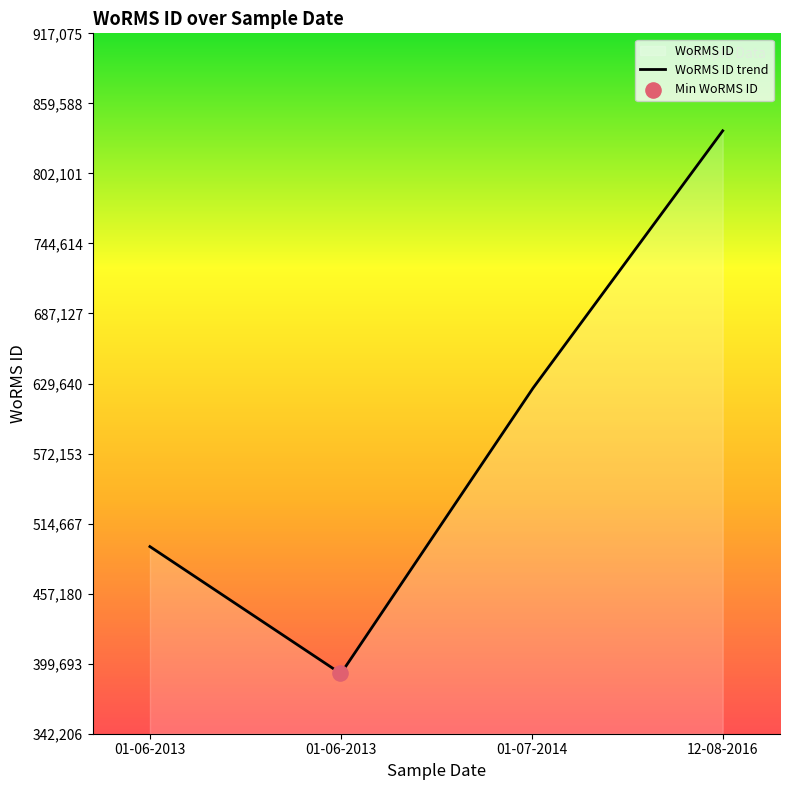

What is the ratio of the value at 01-07-2014 to the value at 01-06-2013?

1.6